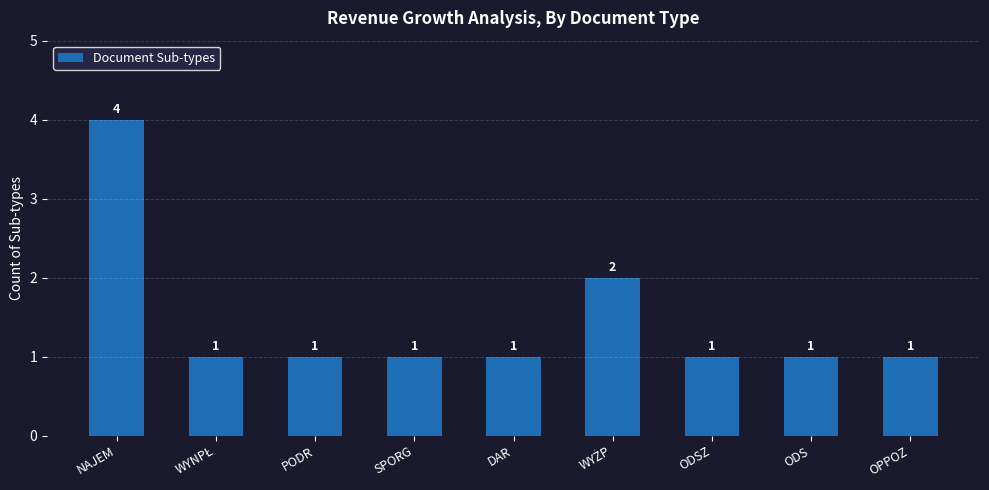

What position from the left is PODR?

3